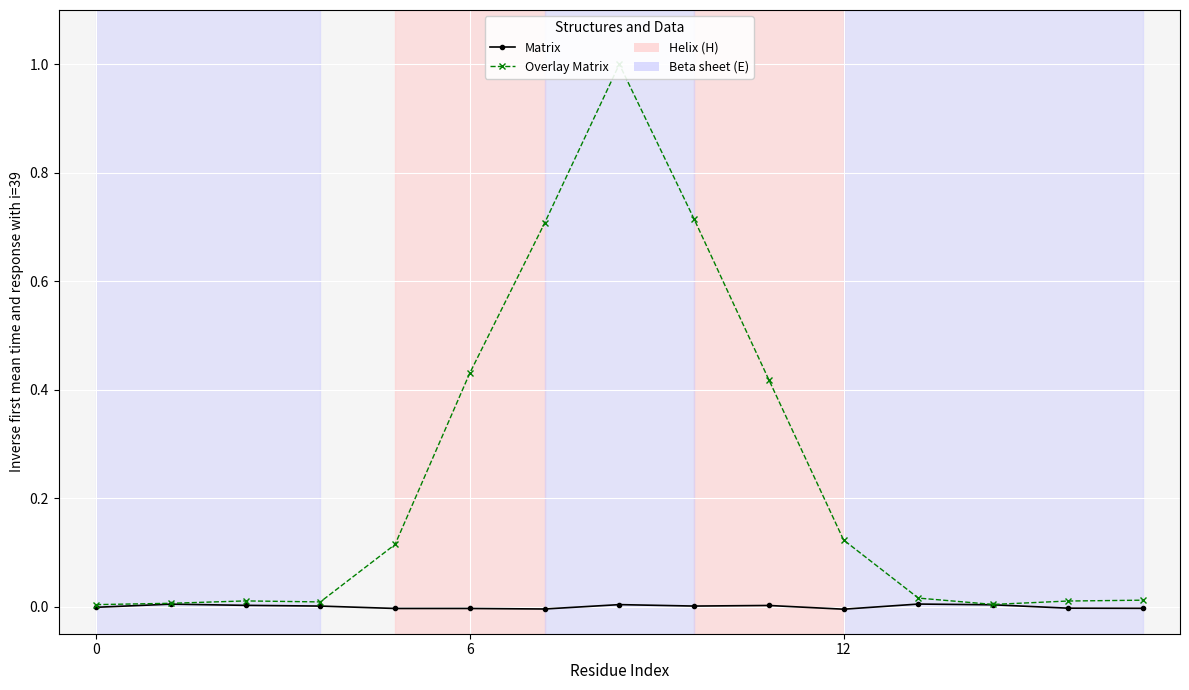

Which has a higher value, 3 or 7?

7